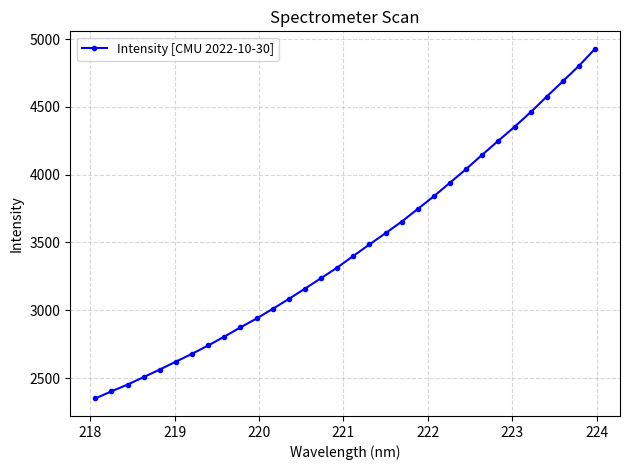

What is the value of the 4th point from the left?

2507.1